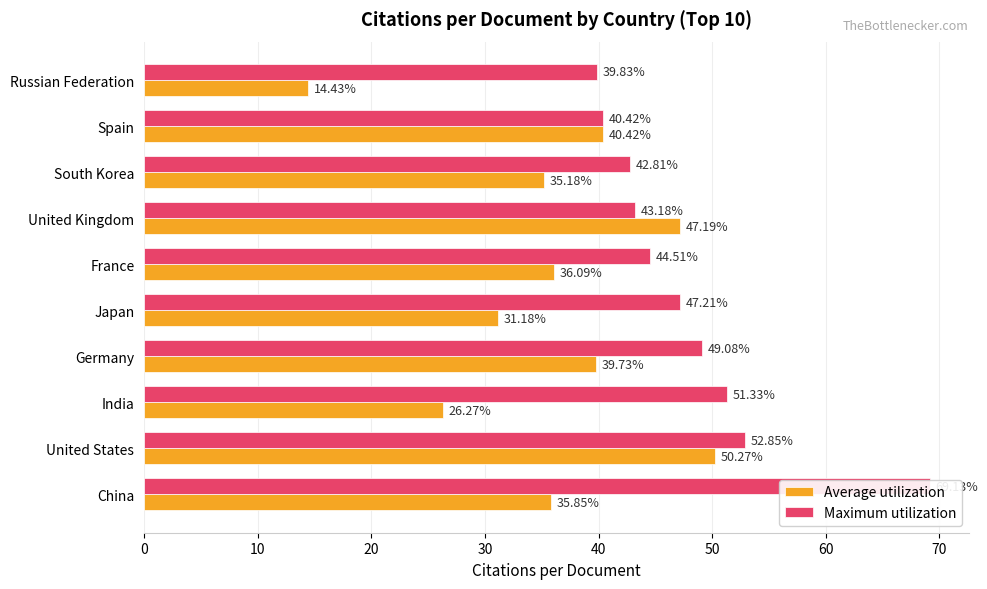

Is it true that Average utilization equals 26.3 at India?

True